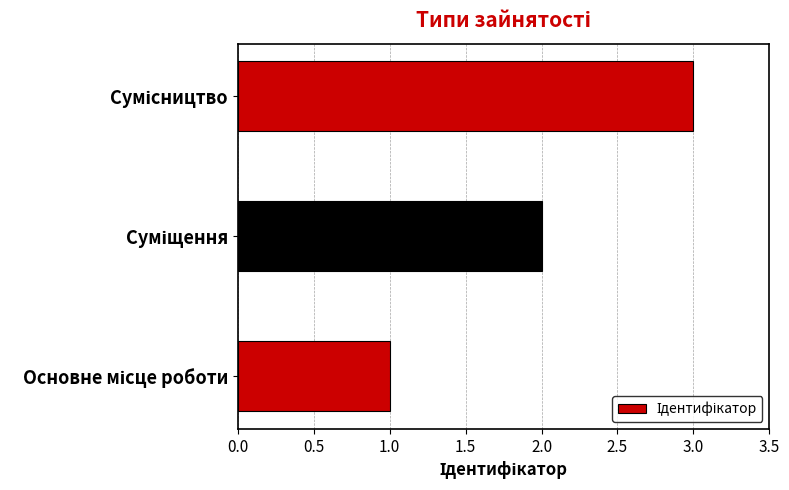

What is the sum of all values?

6